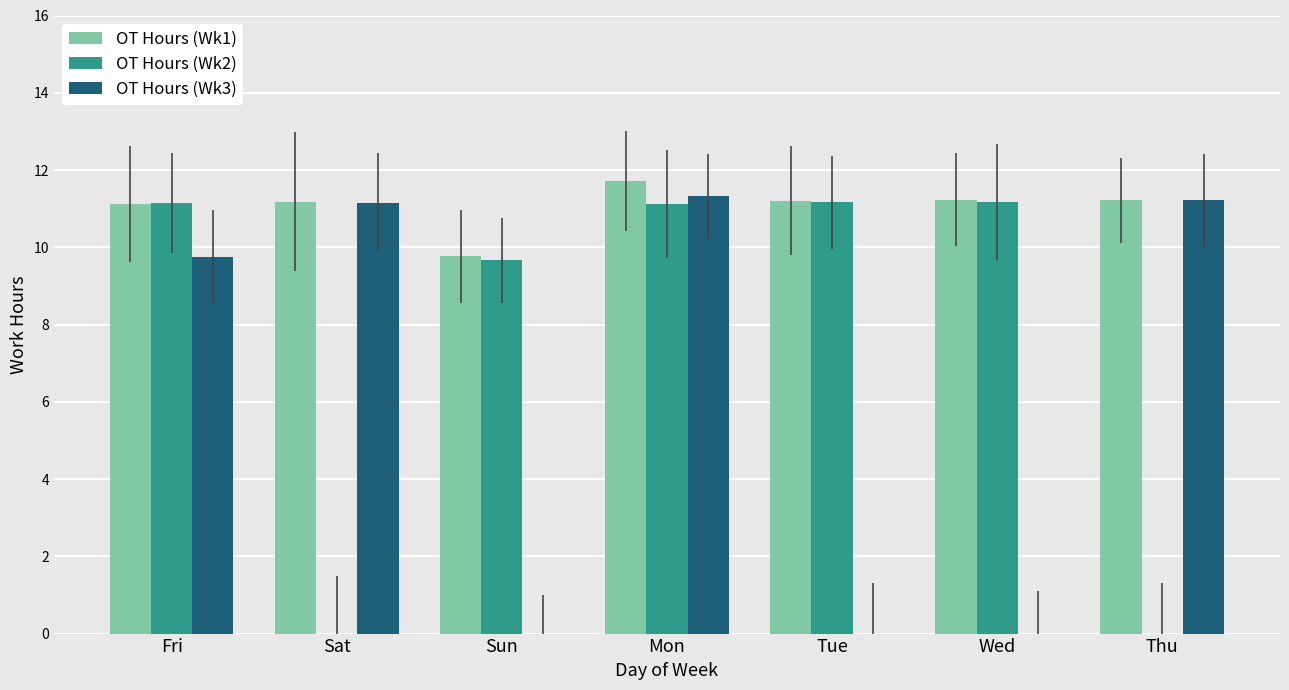

How many groups of bars are there?

7